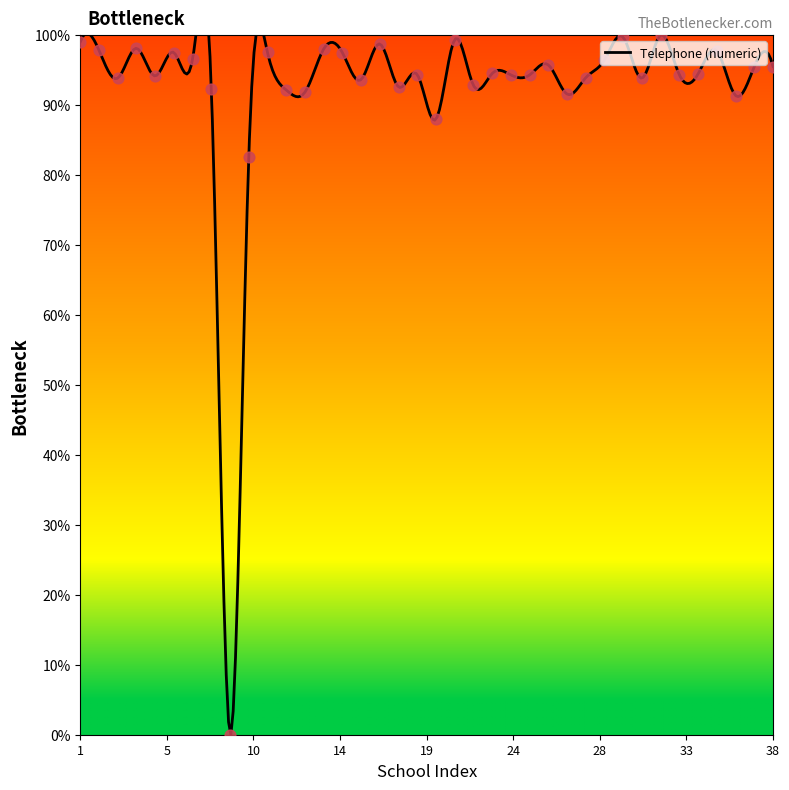

Approximately how many times larger is the value at 29 compared to 11?

1.0